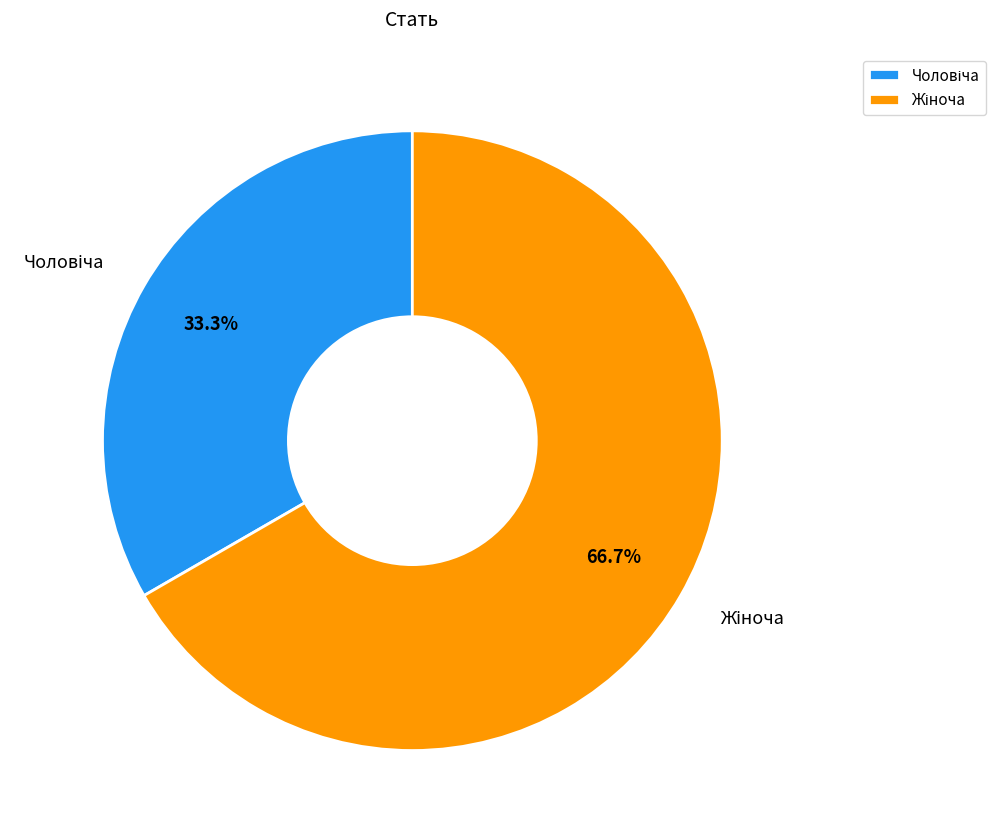

Is there a majority slice in this chart?

Yes